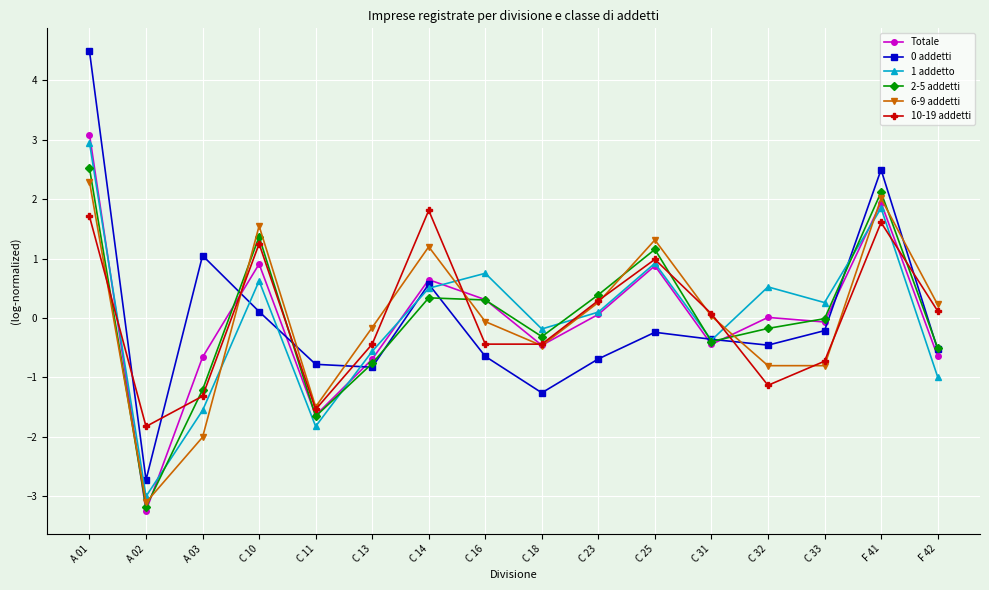

Is it true that 2-5 addetti equals 1.4 at C 10?

True